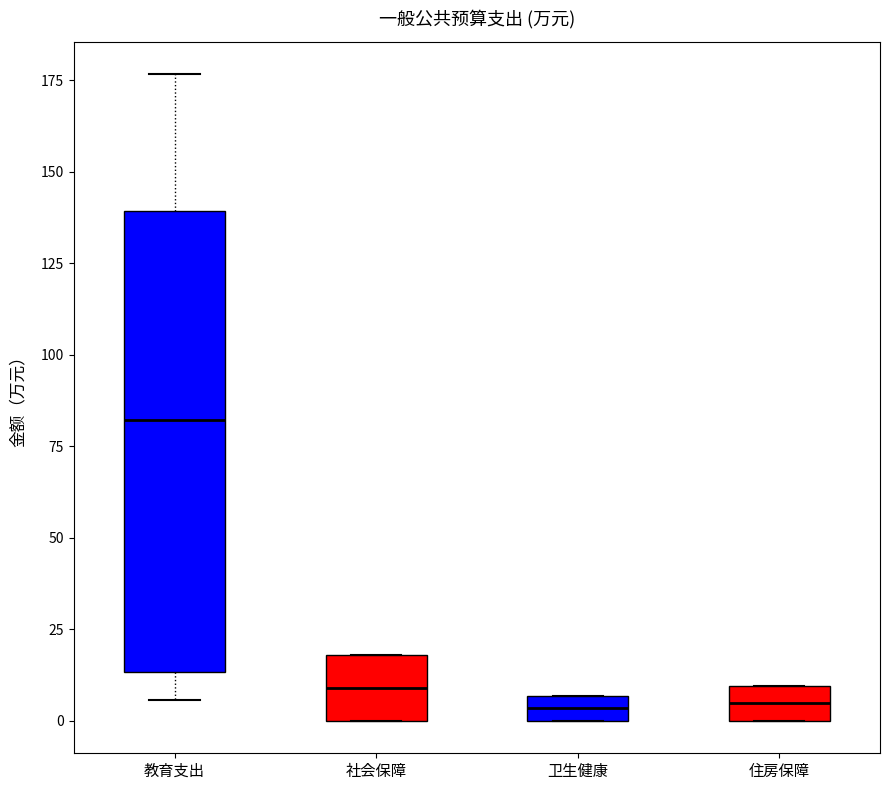

Which box's median line is the highest?

教育支出